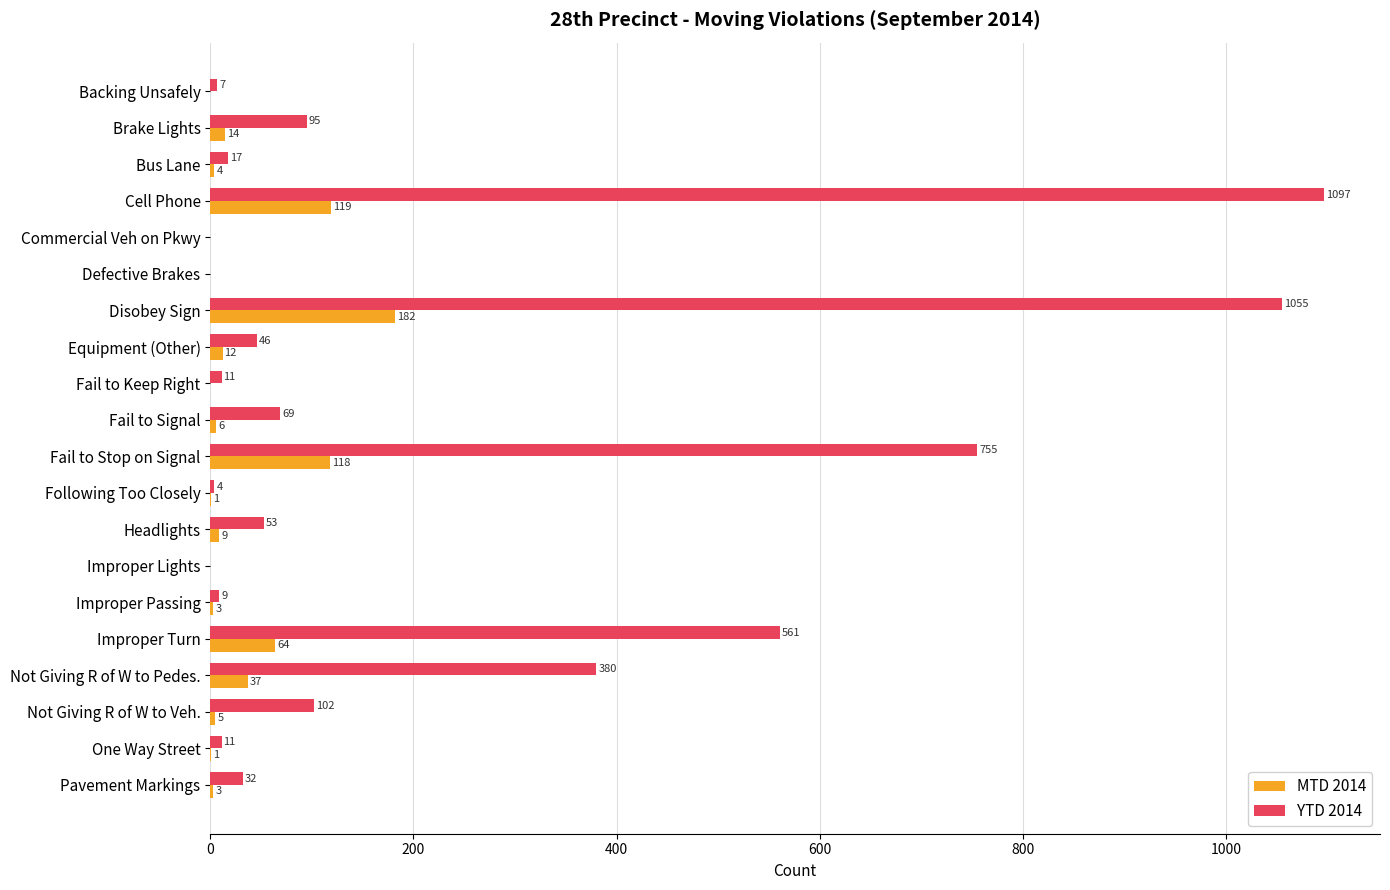

Which series changed the most between Cell Phone and Improper Lights?

YTD 2014